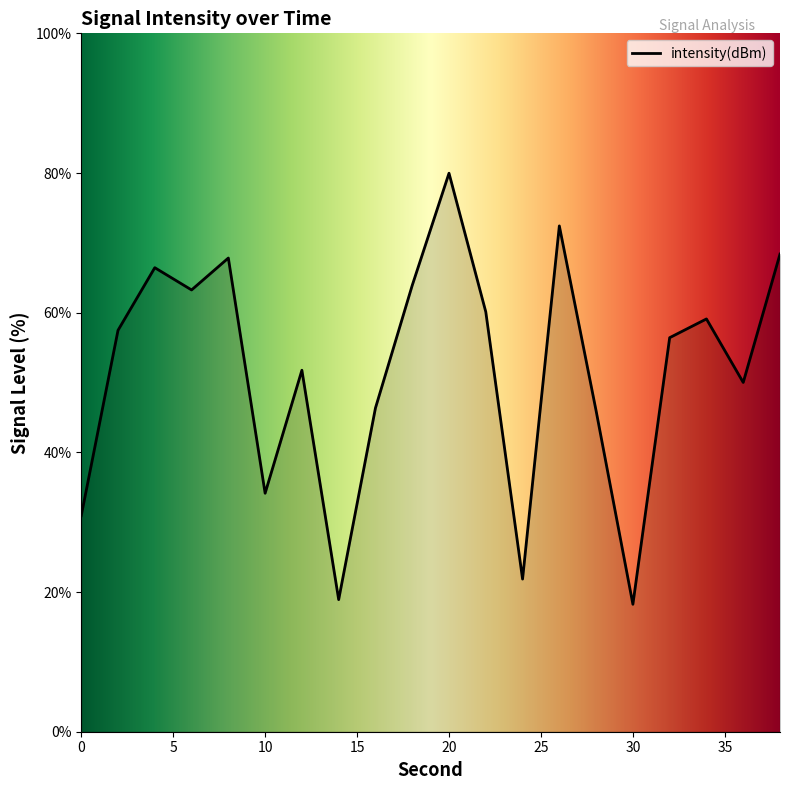

What is the maximum value shown in the chart?

80.0